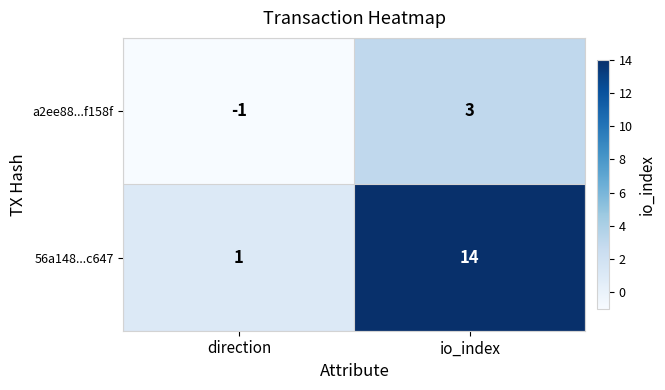

What is the average value of the 56a148...c647 series?

8